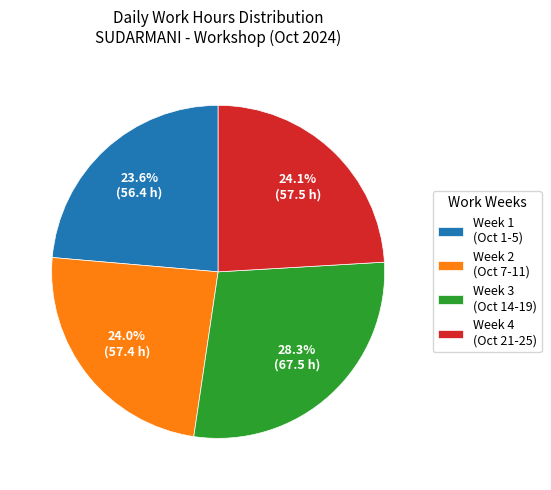

What is the largest slice in the pie chart?

Week 3 (Oct 14-19)